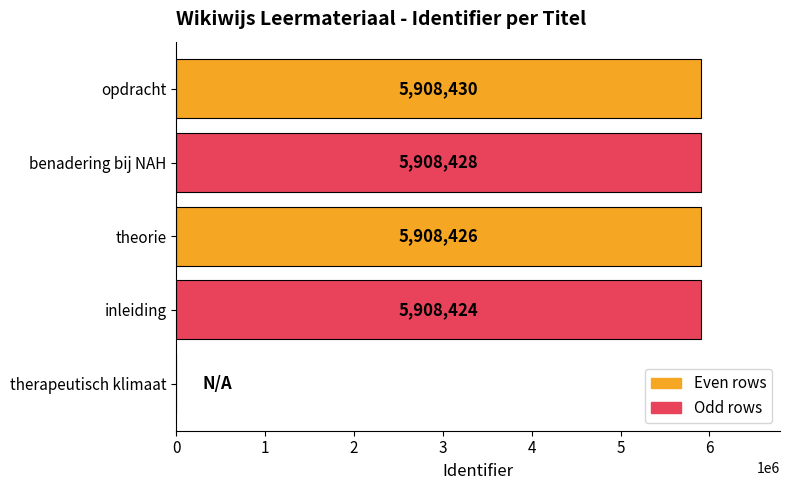

What is the sum of all values?

23633708